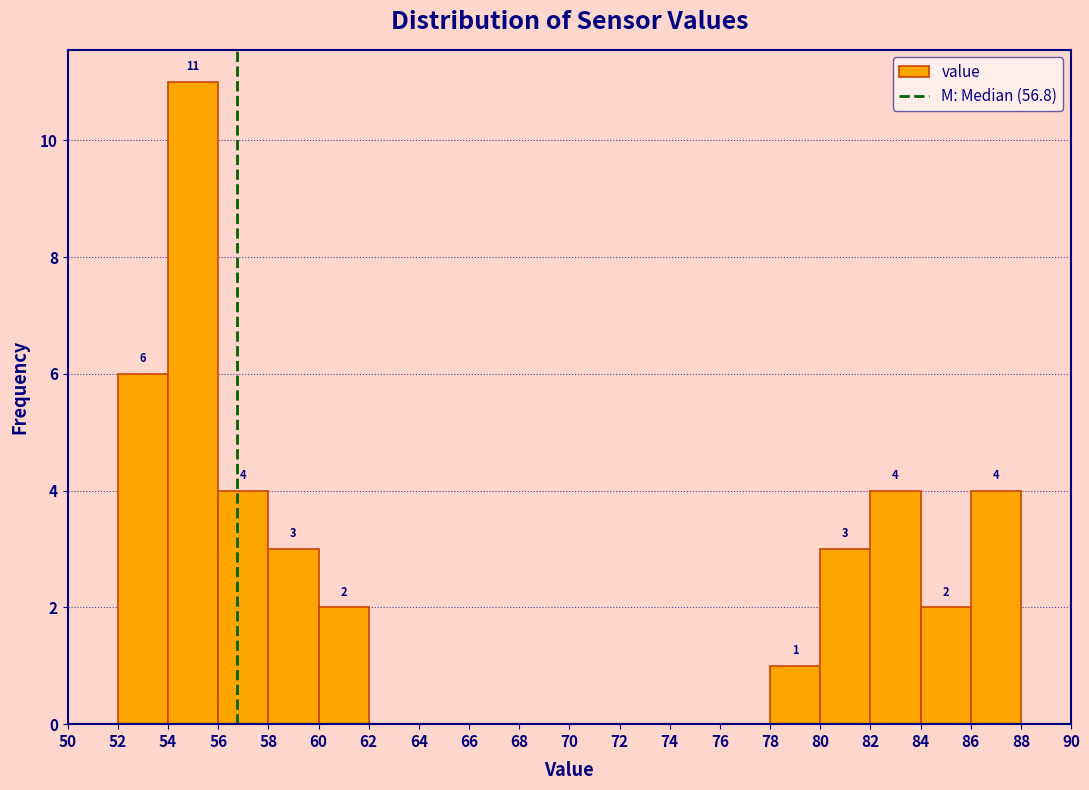

Which range on the x-axis has the tallest bar?

54 to 56